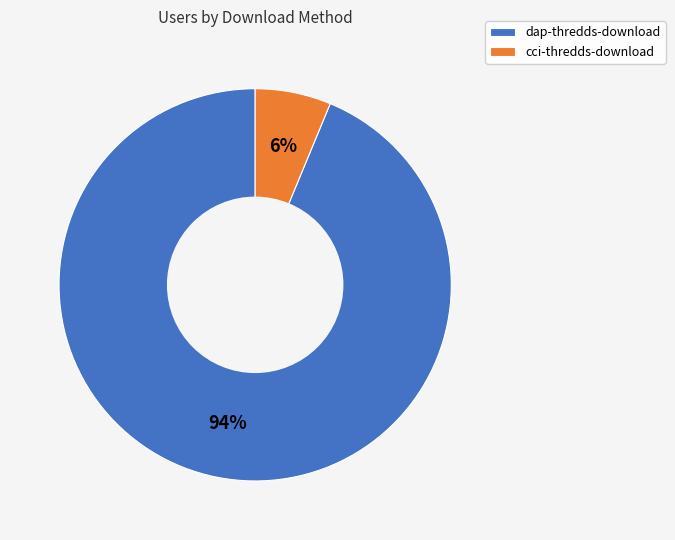

To the nearest percent, what is the average slice percentage?

50%